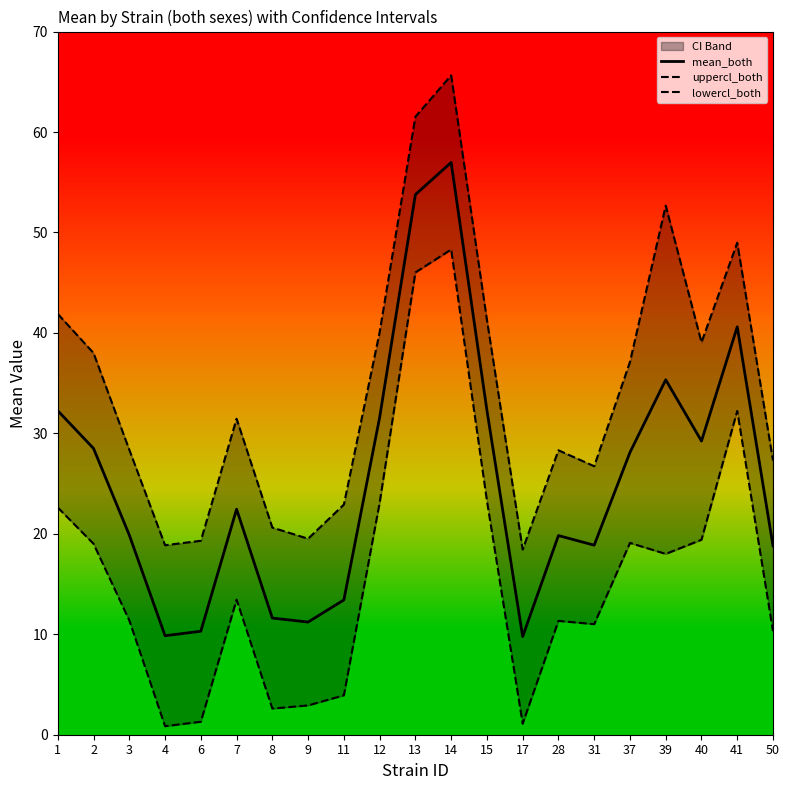

What is the sum of all lowercl_both values?

341.2